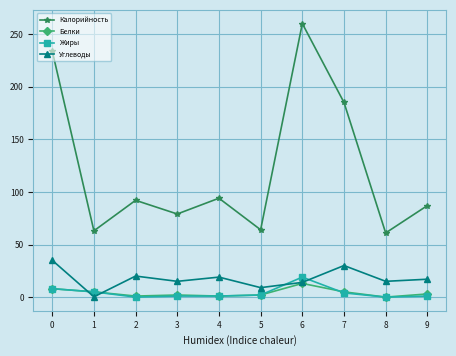

Where is the first local maximum for Углеводы?

2